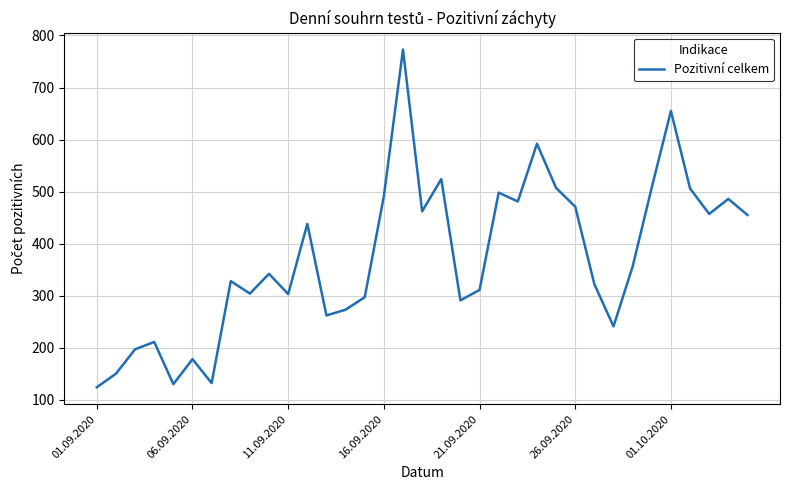

What is the difference between the maximum and minimum values?

649